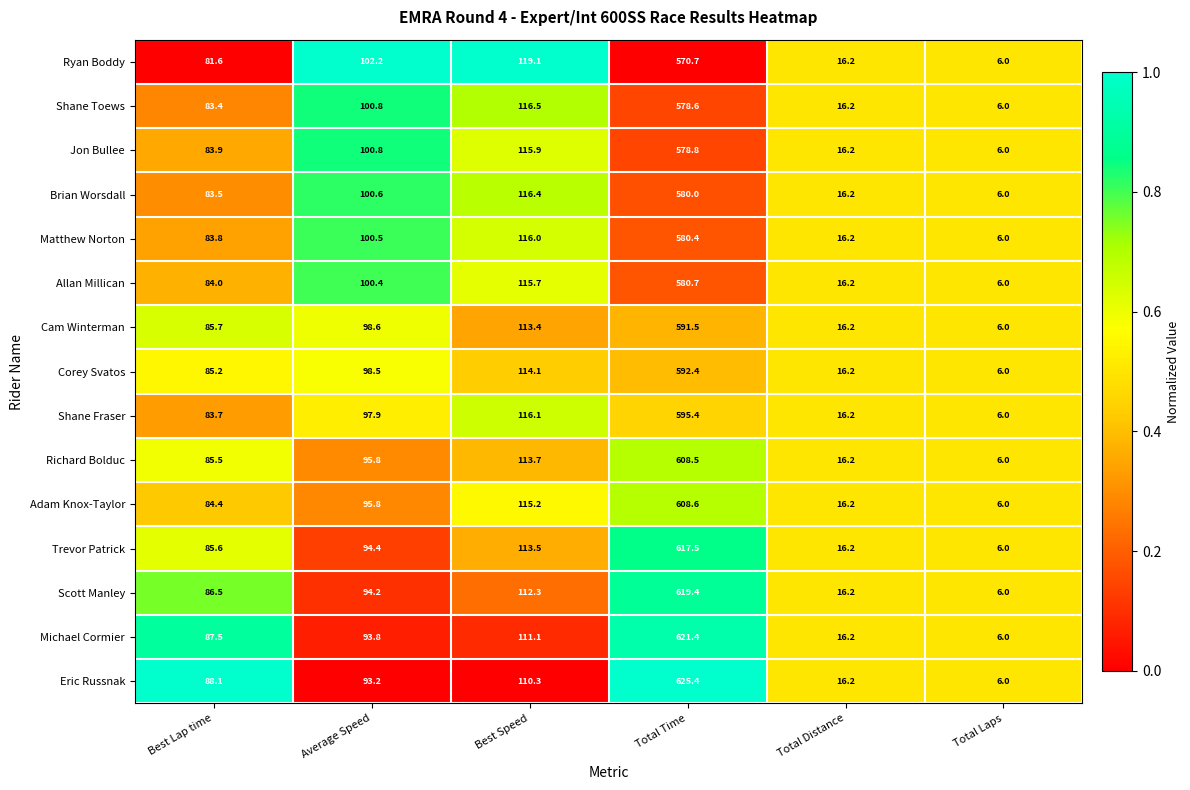

At Best Speed, list the series in order from smallest to largest.

Eric Russnak, Michael Cormier, Scott Manley, Cam Winterman, Trevor Patrick, Richard Bolduc, Corey Svatos, Adam Knox-Taylor, Allan Millican, Jon Bullee, Matthew Norton, Shane Fraser, Brian Worsdall, Shane Toews, Ryan Boddy